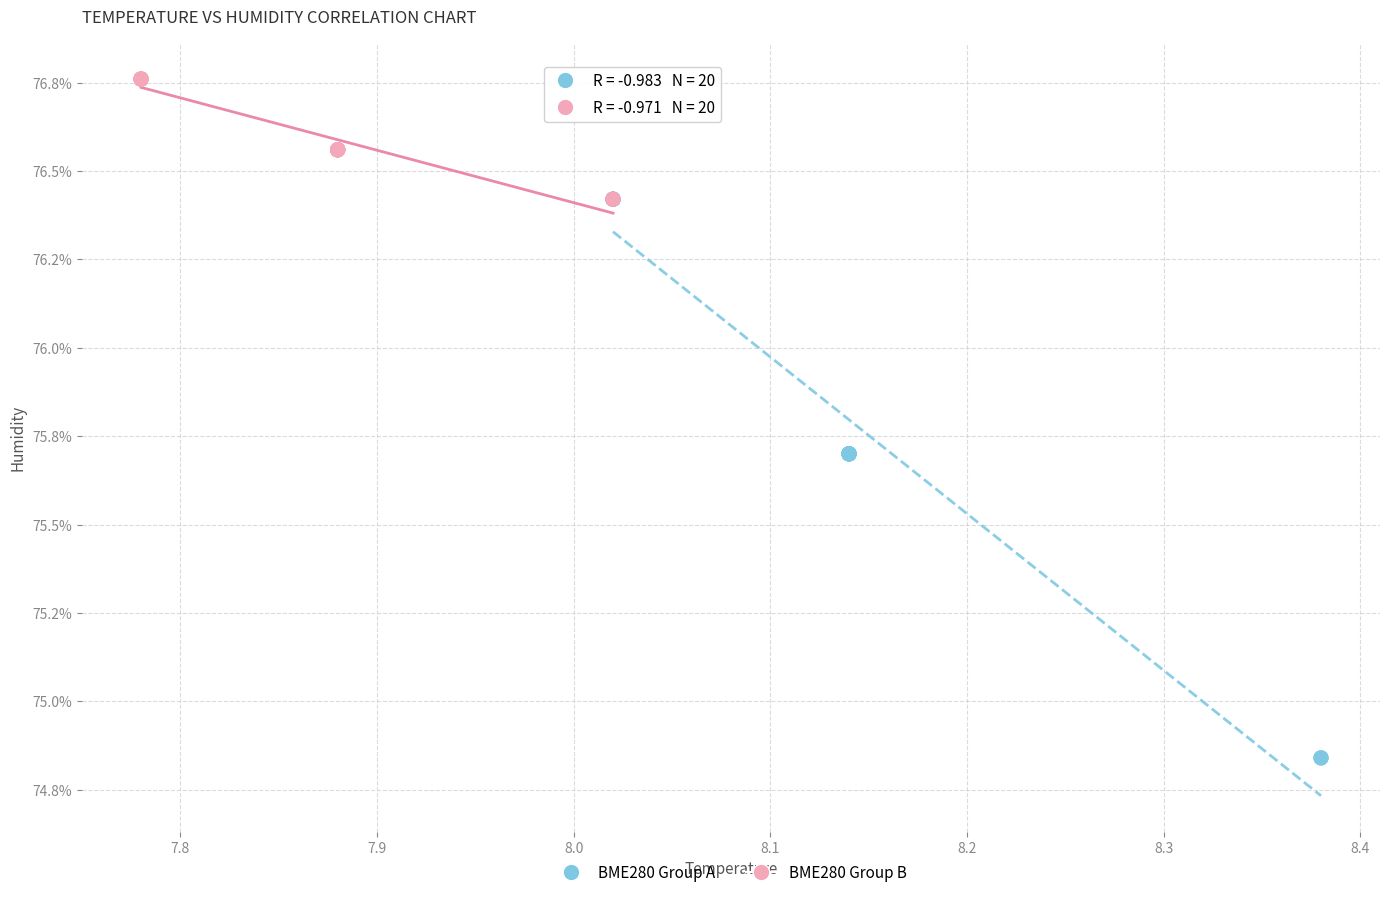

Which series contains the highest Y value?

BME280 Group B